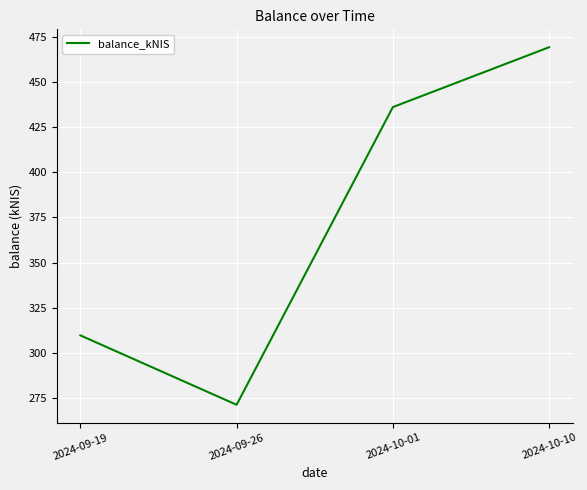

The chart shows a value of 436.2 at 2024-10-01. True or false?

True